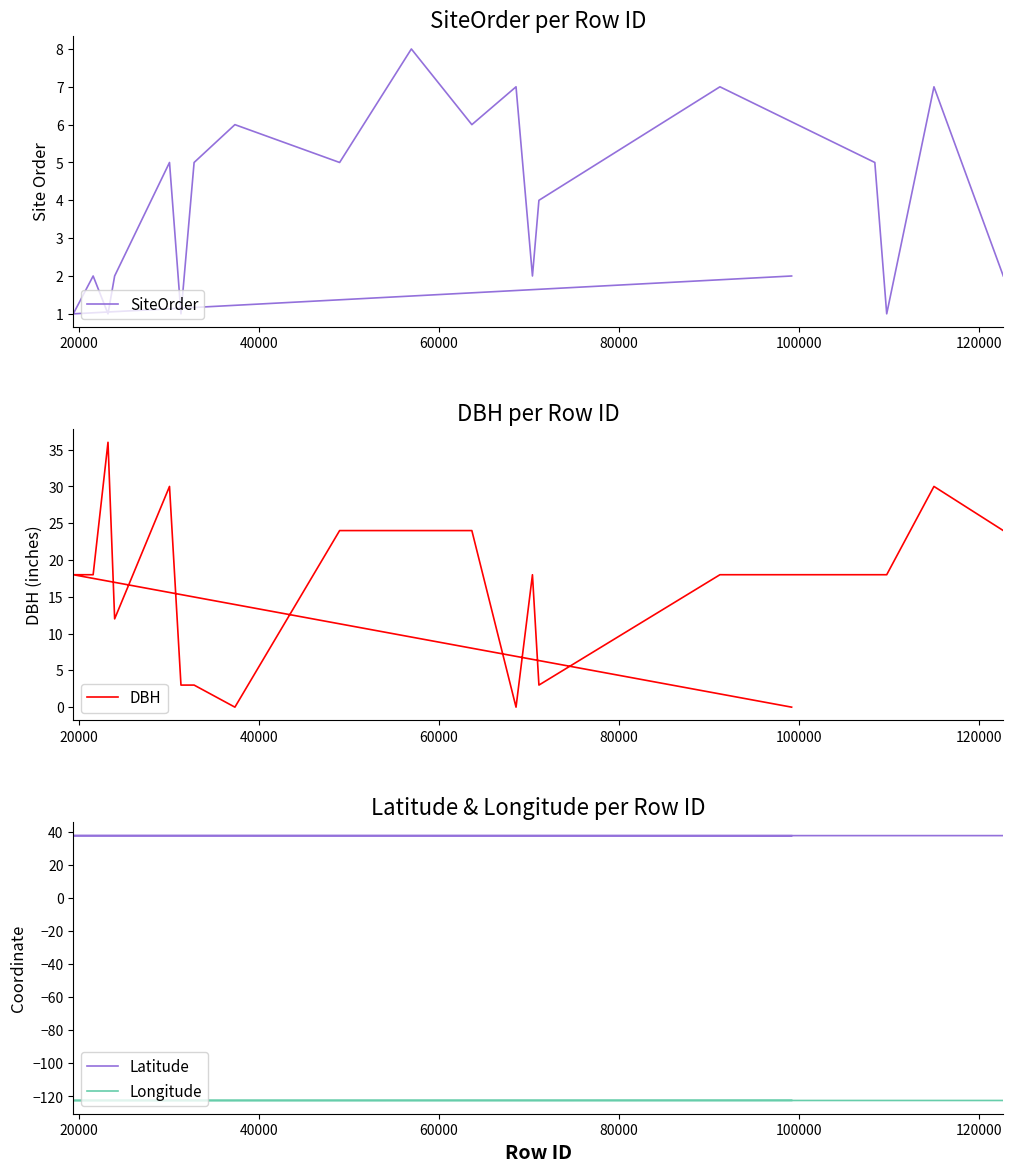

At which category does Longitude reach its first local peak?

100000